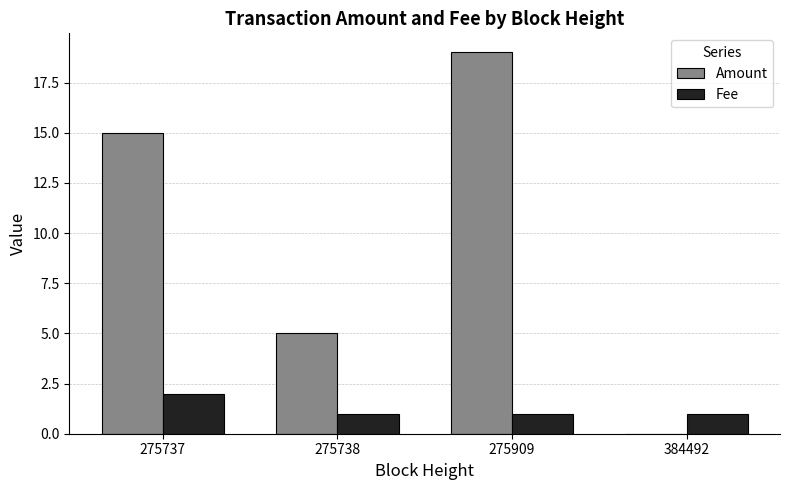

Is it true that Amount equals 5 at 275738?

True